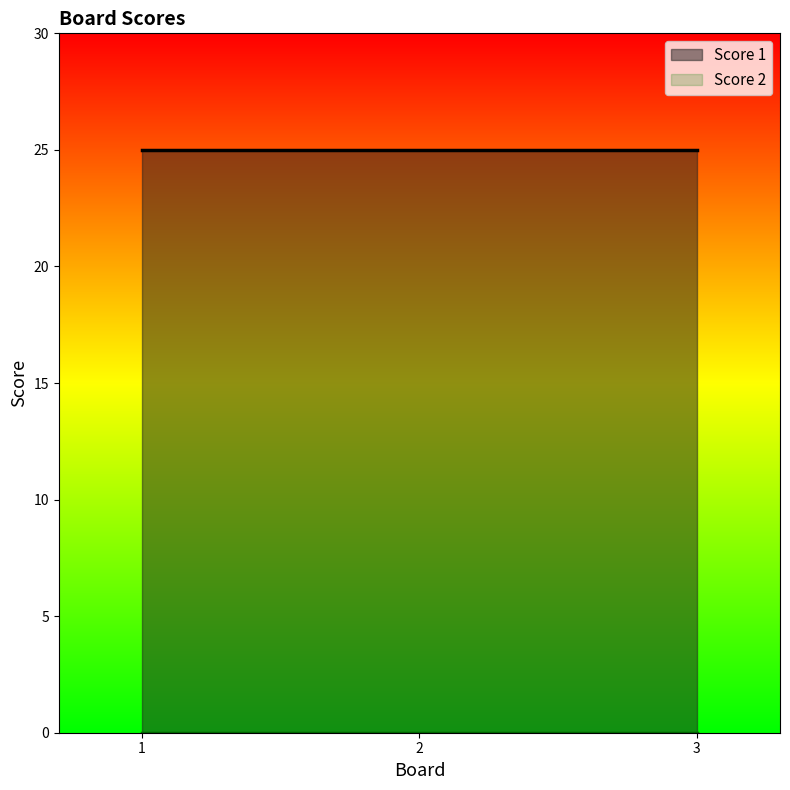

What are all the series names shown in the legend?

Score 1, Score 2